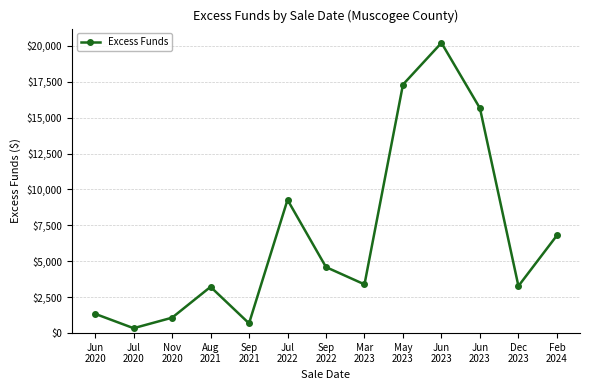

What is the greatest value displayed?

20201.7